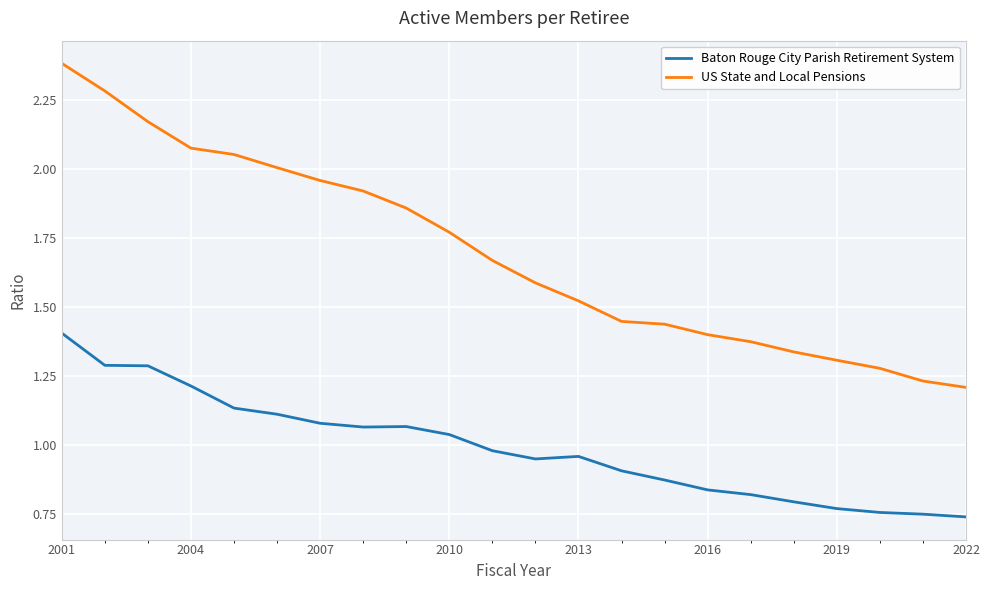

Rank the series by their maximum value, from lowest to highest.

Baton Rouge City Parish Retirement System, US State and Local Pensions